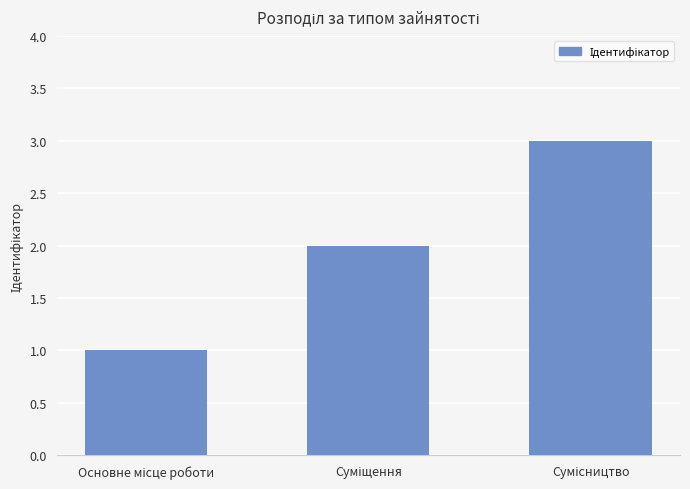

What is the greatest value displayed?

3